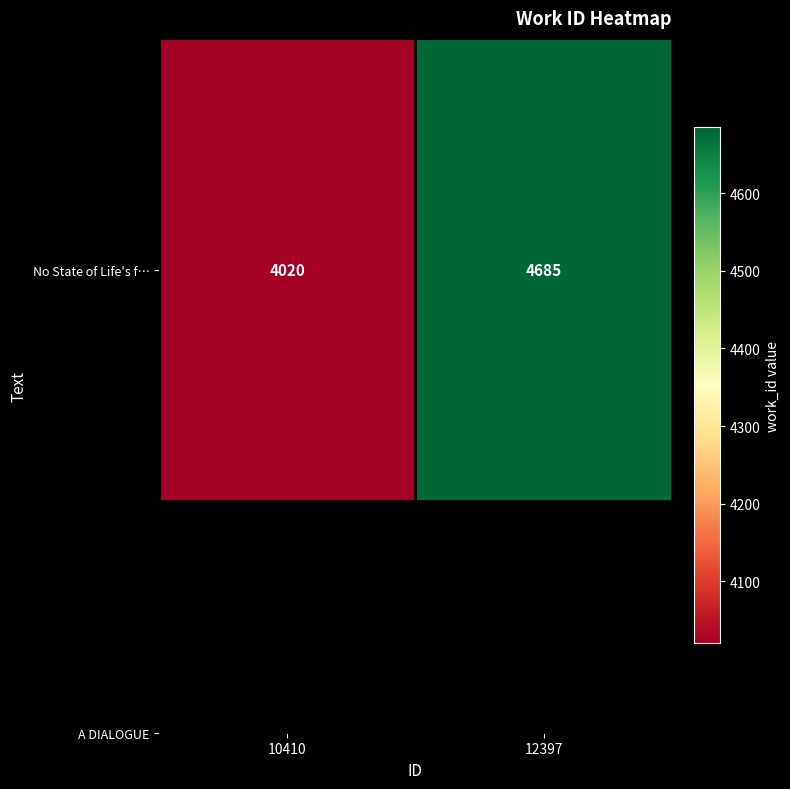

List the labels in order of value, largest first.

12397, 10410